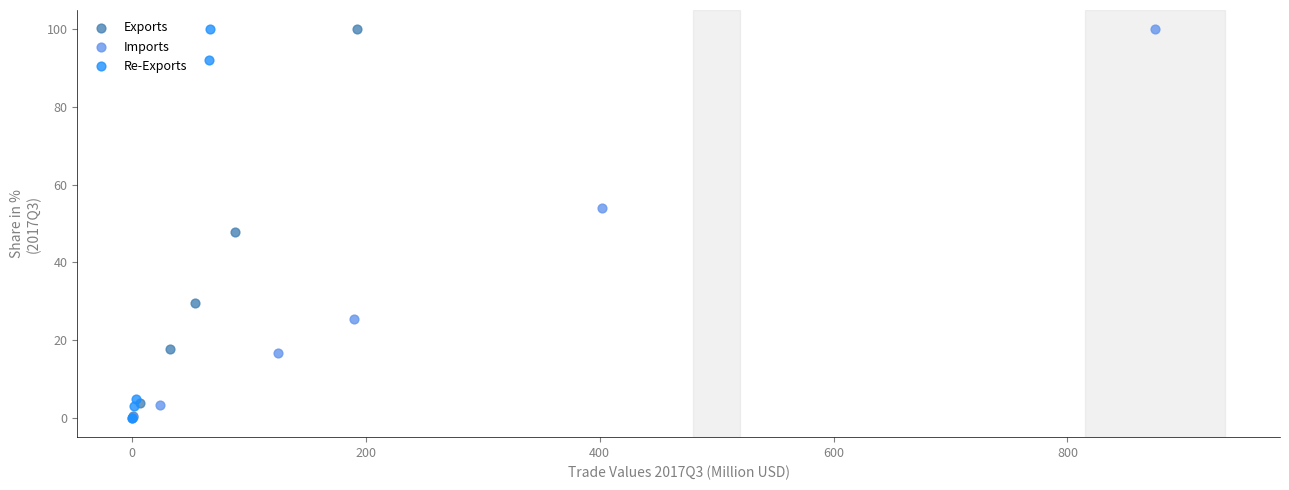

Which series has the largest Y range (max minus min)?

Re-Exports